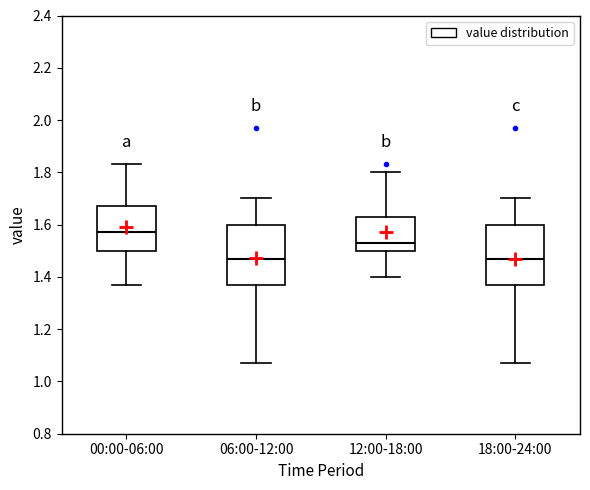

Where does the lower whisker of the box for 18:00-24:00 end on the y-axis? The values are not printed on the chart, so give them approximately, as read against the axis.

1.08